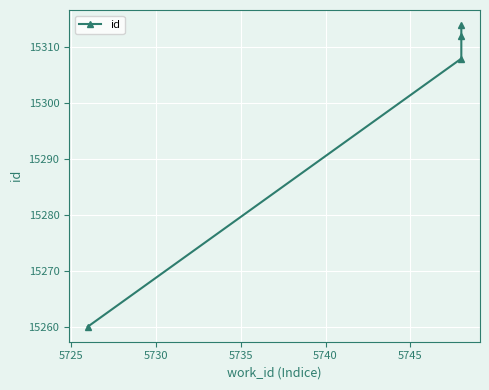

Which has a higher value, 5735 or 5725?

5735